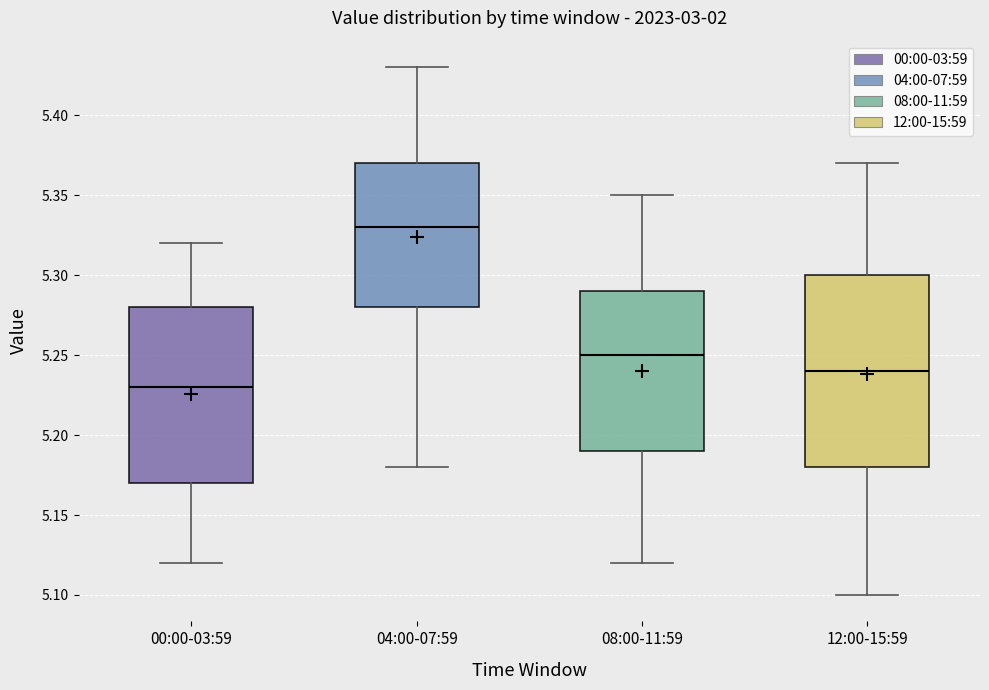

Which box is the tallest, from its lower edge to its upper edge?

12:00-15:59